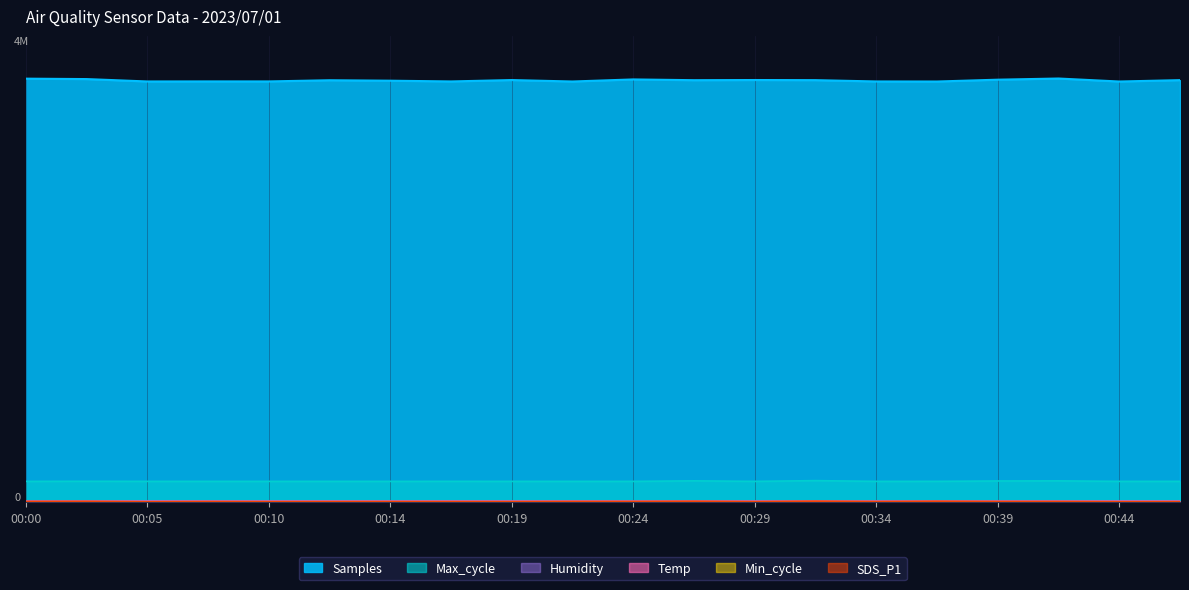

At which category does the chart reach its peak across all series?

00:41